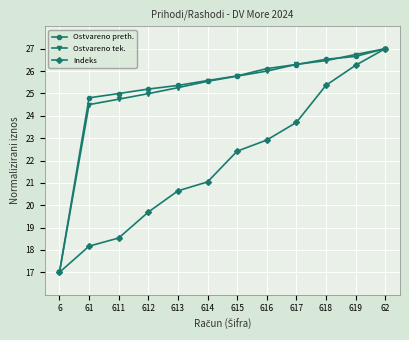

List the labels in order of Ostvareno preth. value, smallest first.

6, 61, 611, 612, 613, 614, 615, 616, 617, 618, 619, 62